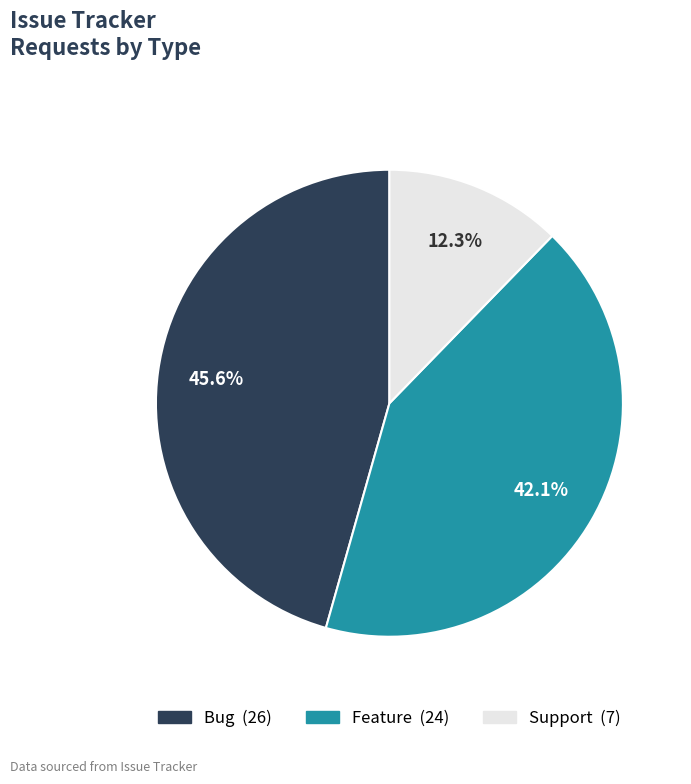

Does any single category account for the majority?

No